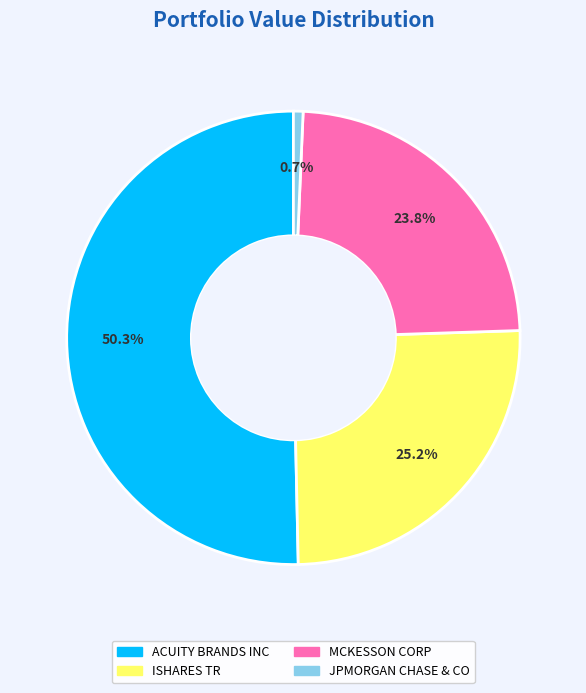

Rank the categories by value from lowest to highest.

JPMORGAN CHASE & CO, MCKESSON CORP, ISHARES TR, ACUITY BRANDS INC